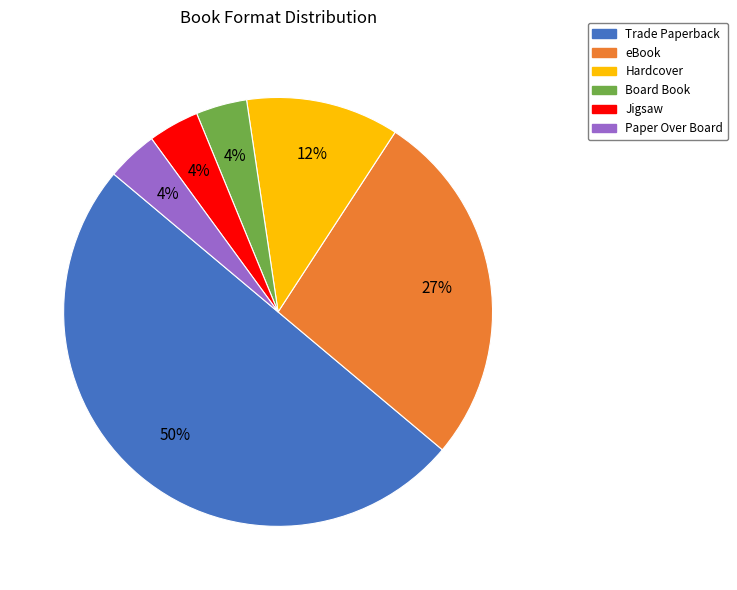

To the nearest percent, what is the difference between the largest and smallest slice percentages?

46%